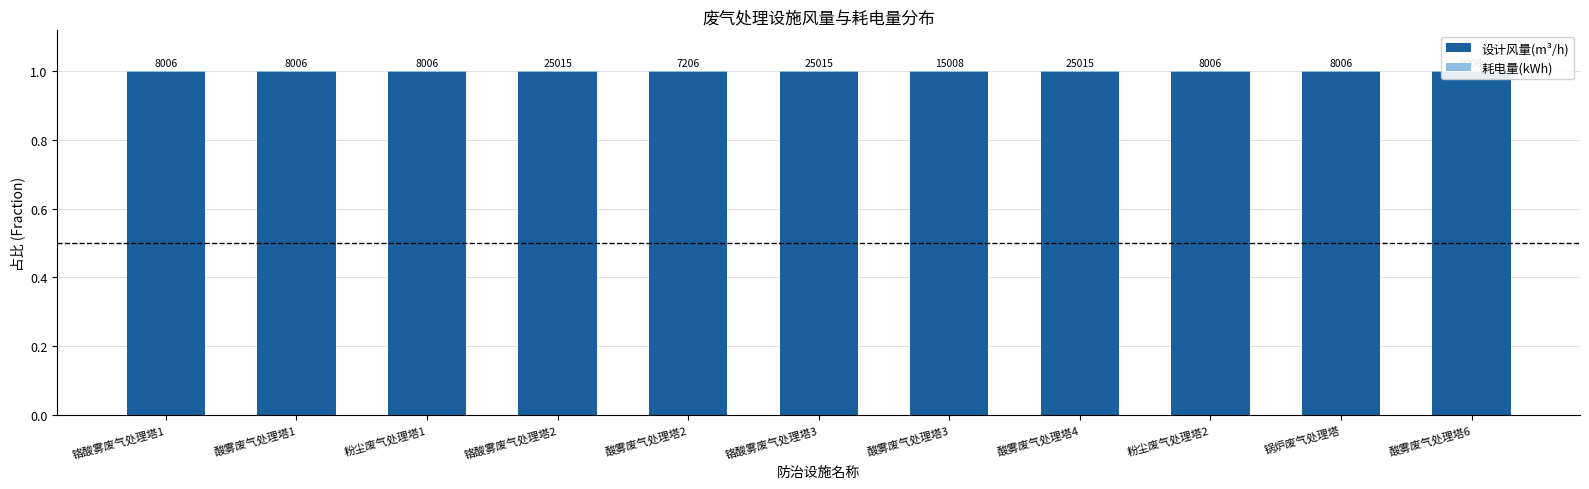

Does the chart contain stacked bars?

Yes